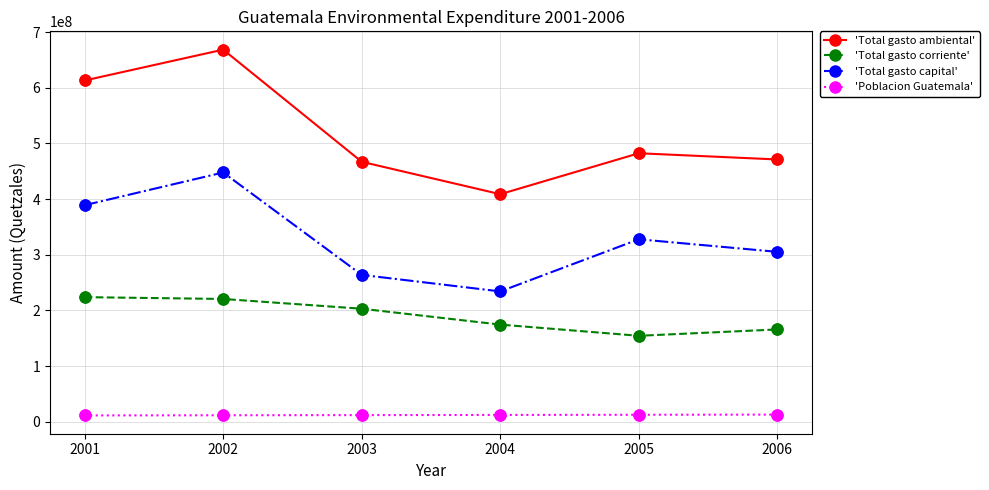

Which series has the widest spread of values?

'Total gasto ambiental'